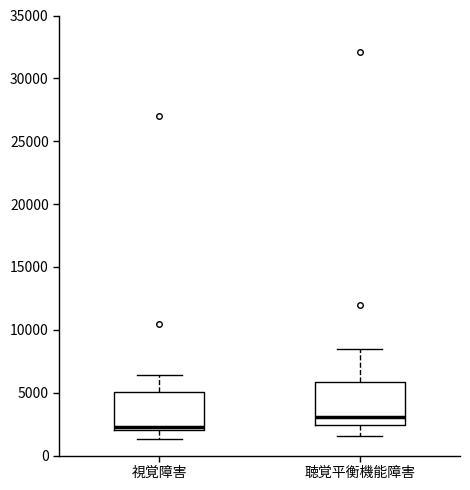

Reading left to right, read every box against the y-axis: the position of its median line, the range the box covers, and the ends of its whiskers. The values are not printed on the chart, so give them approximately, as read against the axis.

視覚障害: median 2500, box 2000 to 5000, whiskers 1500 to 6500
聴覚平衡機能障害: median 3000, box 2500 to 6000, whiskers 1500 to 8500